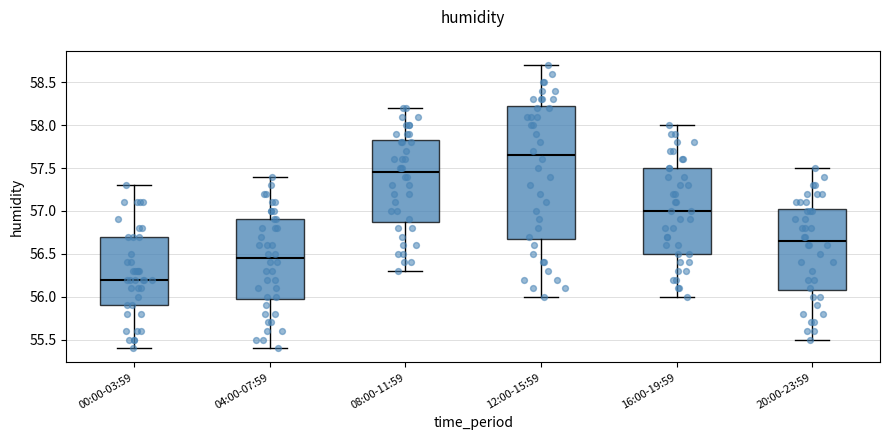

Where does the median line of the box for 12:00-15:59 sit on the y-axis? The values are not printed on the chart, so give them approximately, as read against the axis.

57.65